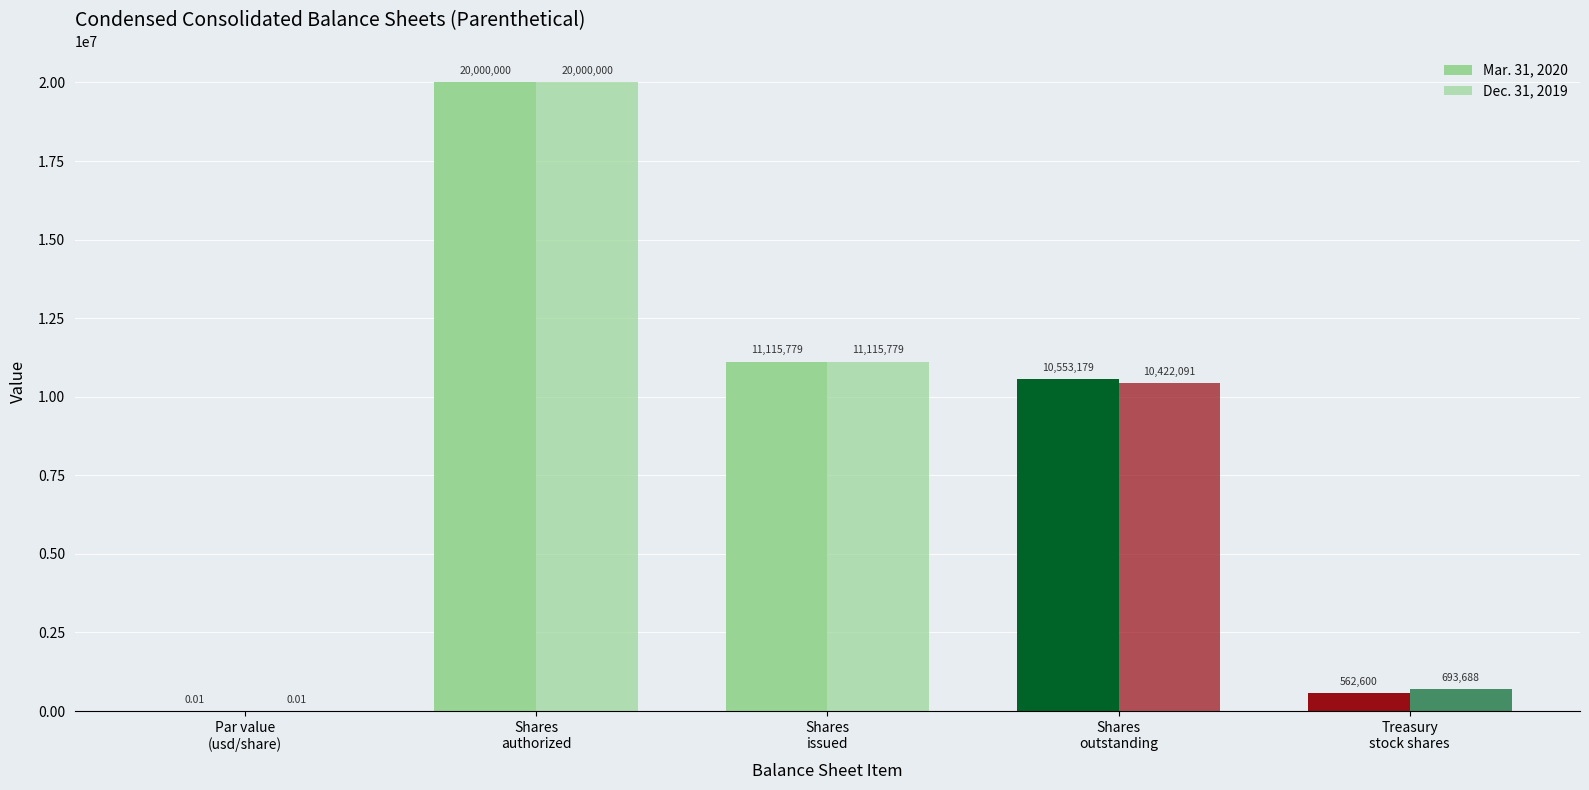

Where does the Dec. 31, 2019 series first go above 10422091?

Shares
authorized